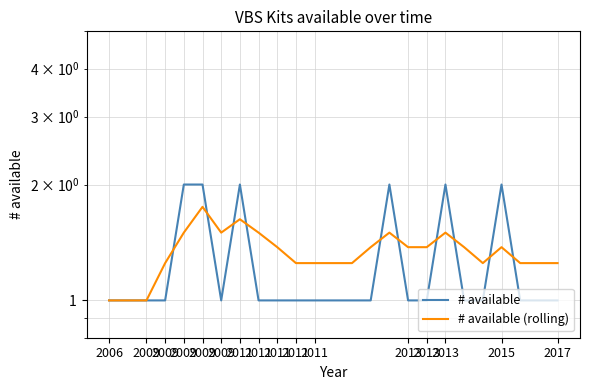

Which series has the largest total across all categories?

# available (rolling)